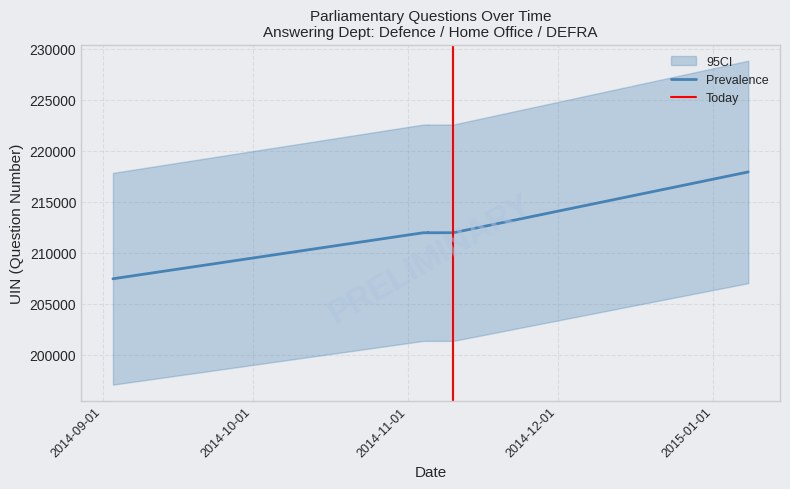

True or false: Dept ID and Questions (UIN) cross at least once.

False